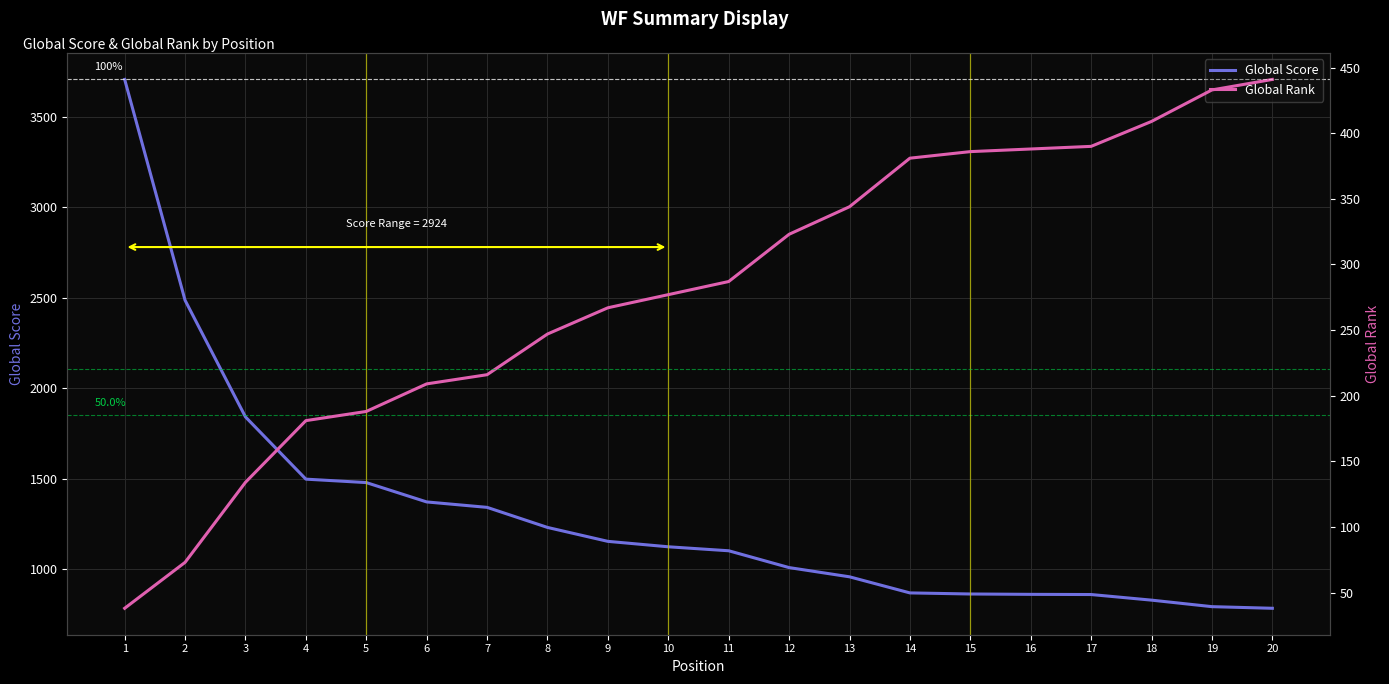

List the series in order of their peak value, highest first.

Global Score, Global Rank